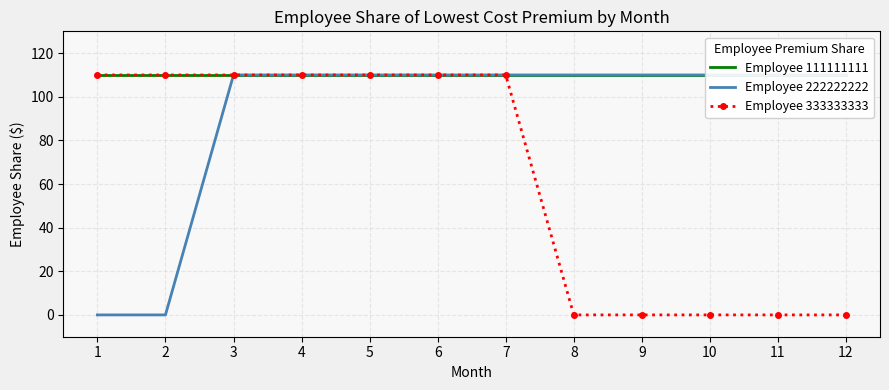

Which label corresponds to the largest value in the chart?

1